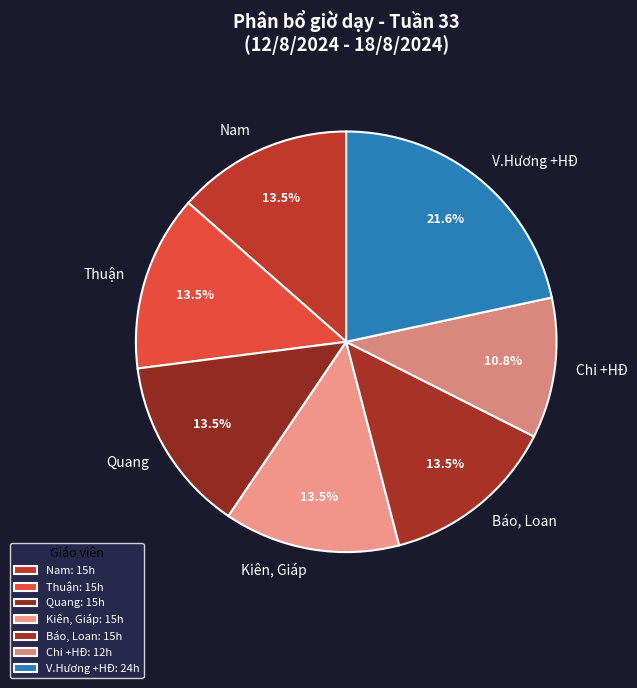

The Thuận slice represents 26% of the pie. True or false?

False